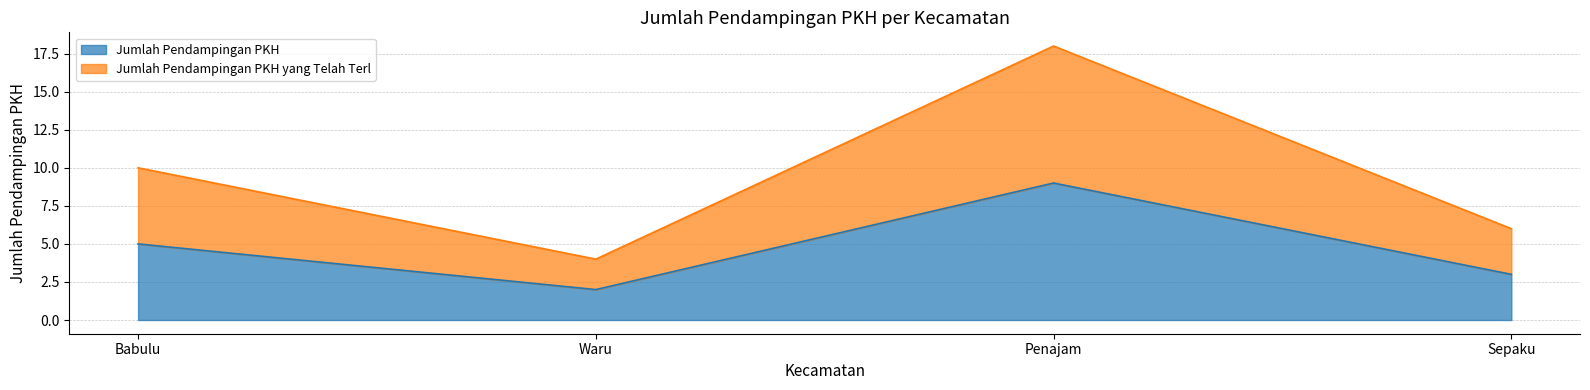

In Jumlah Pendampingan PKH yang Telah Terl, how many points are lower than both neighbors (excluding endpoints)?

1